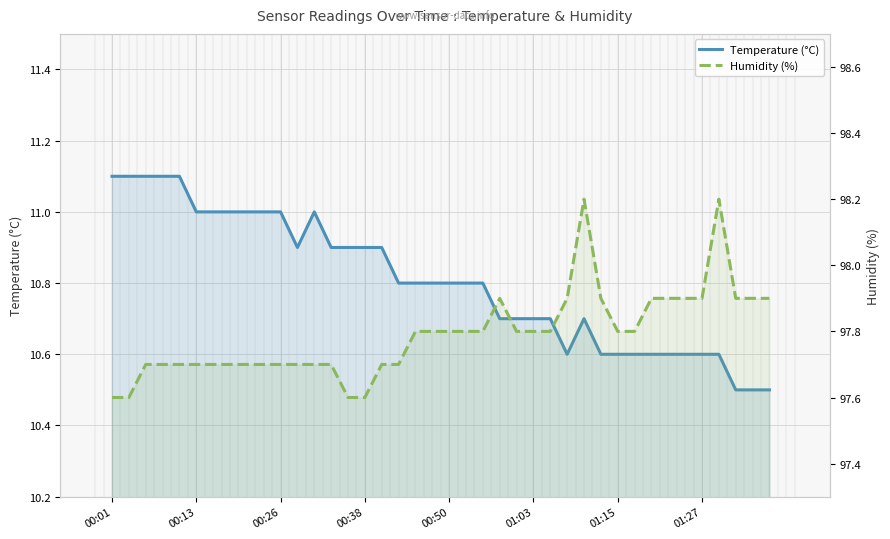

Between 36 and 00:01, which is larger?

00:01